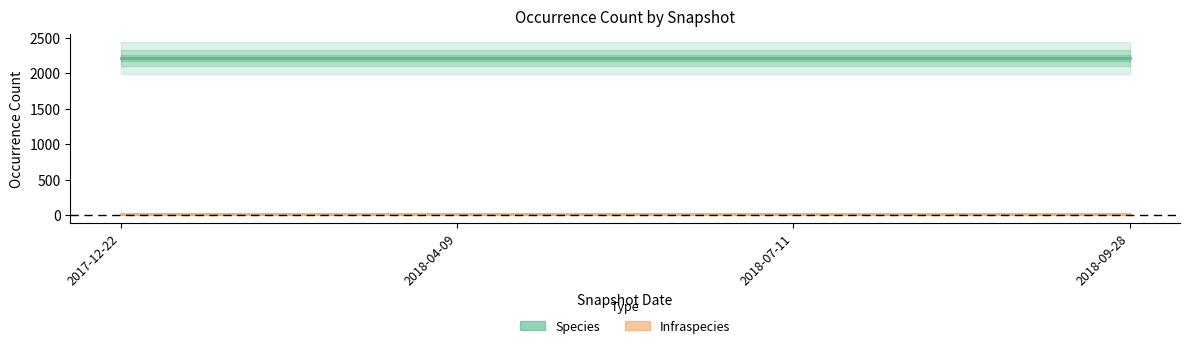

Count the number of categories in the chart.

4